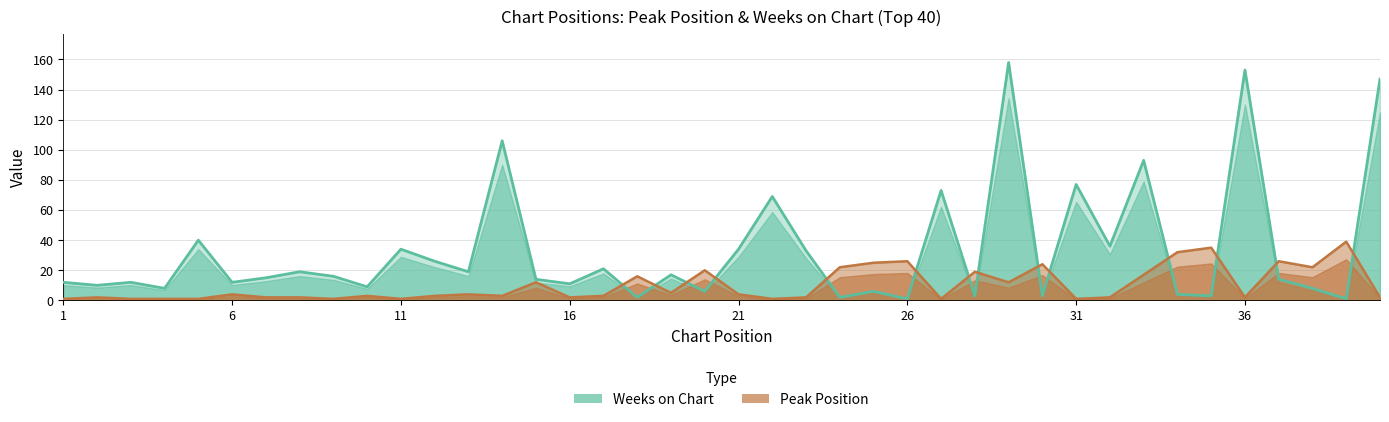

At which label does Peak Position first exceed 3?

6